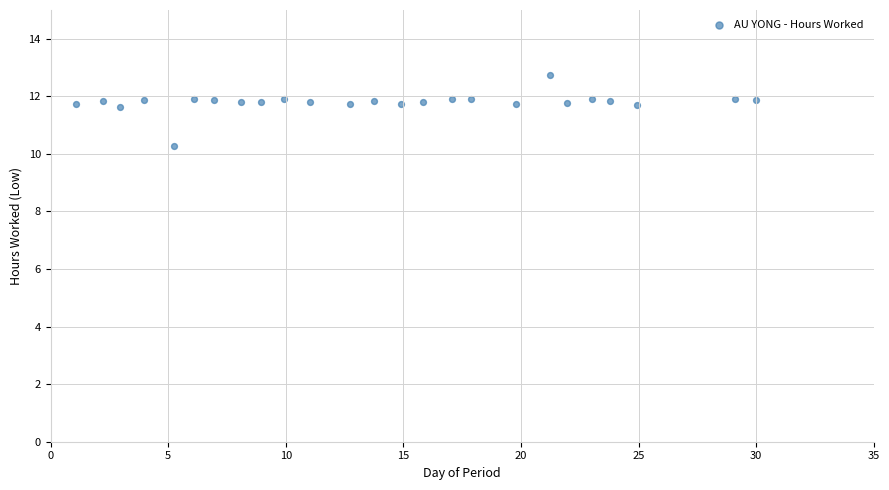

What is the range of Y values (max minus min)?

2.5